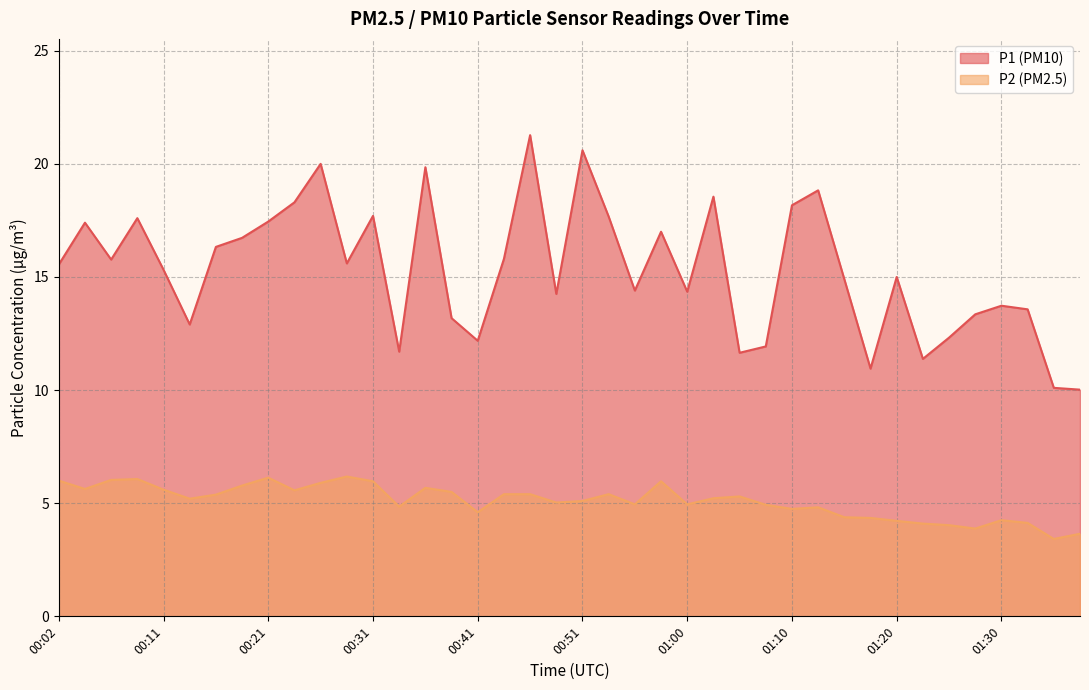

True or false: P2 and P1 intersect in this chart.

False